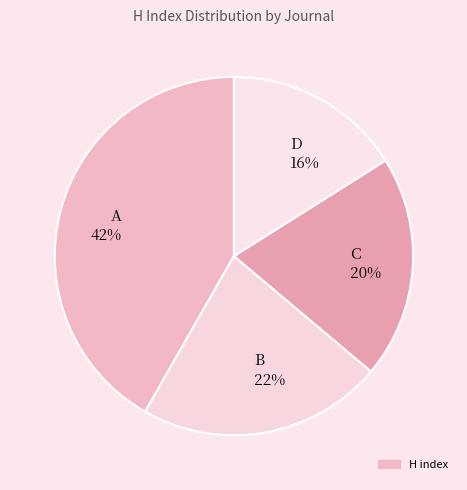

Count the number of slices in the pie.

4